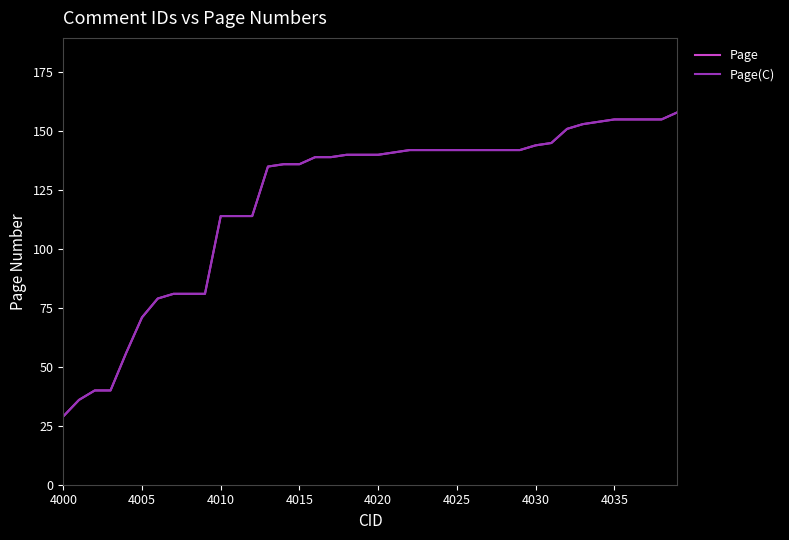

True or false: Page and Page(C) cross at least once.

False